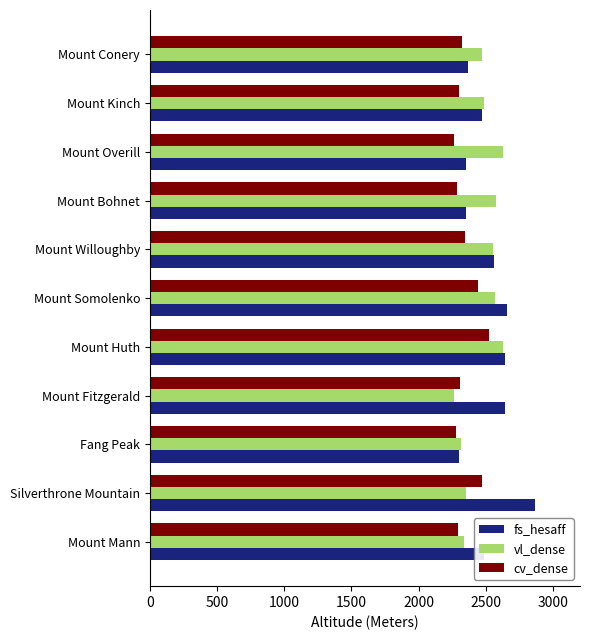

Count the number of categories in the chart.

11